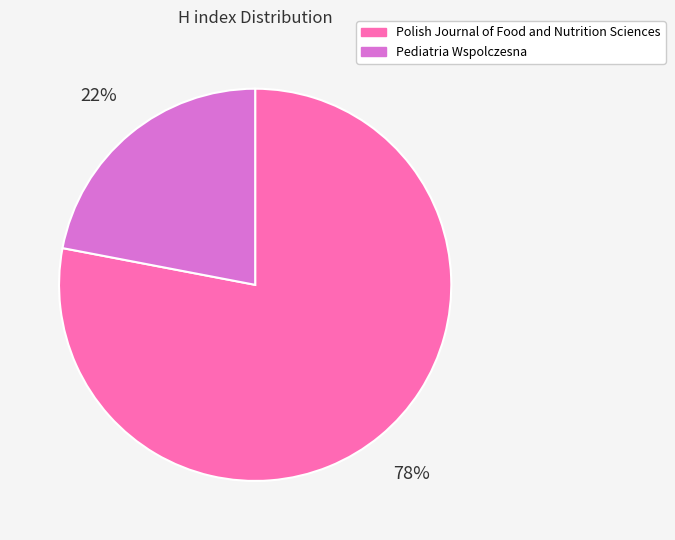

Which slice is the largest?

Polish Journal of Food and Nutrition Sciences